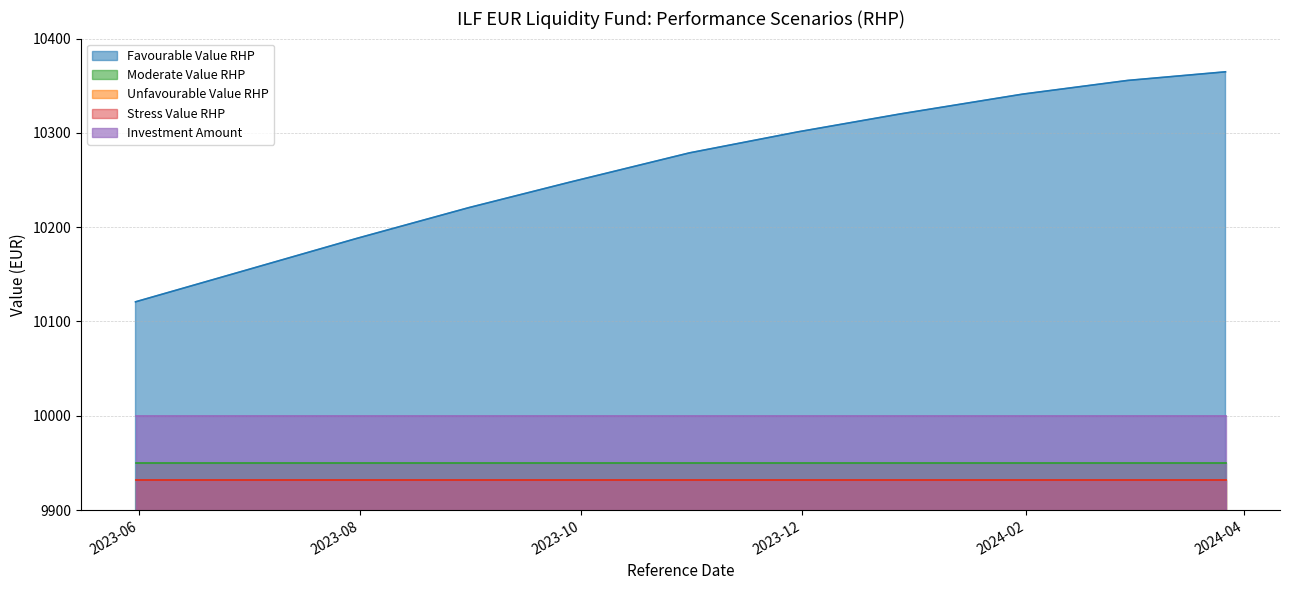

What is the average value of the Unfavourable Value RHP series?

9932.0